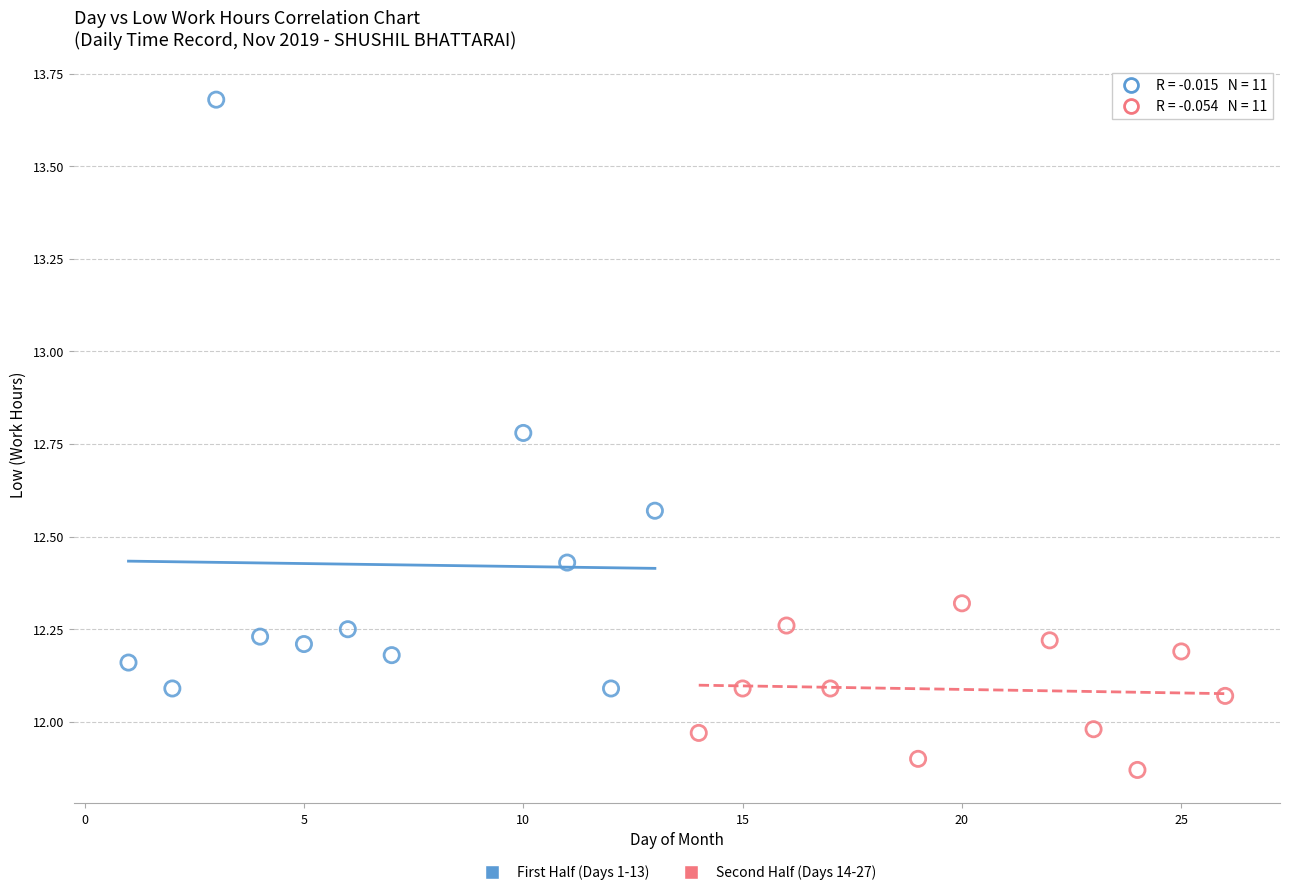

What are all the series names shown in the legend?

First Half (Days 1-13), Second Half (Days 14-27)